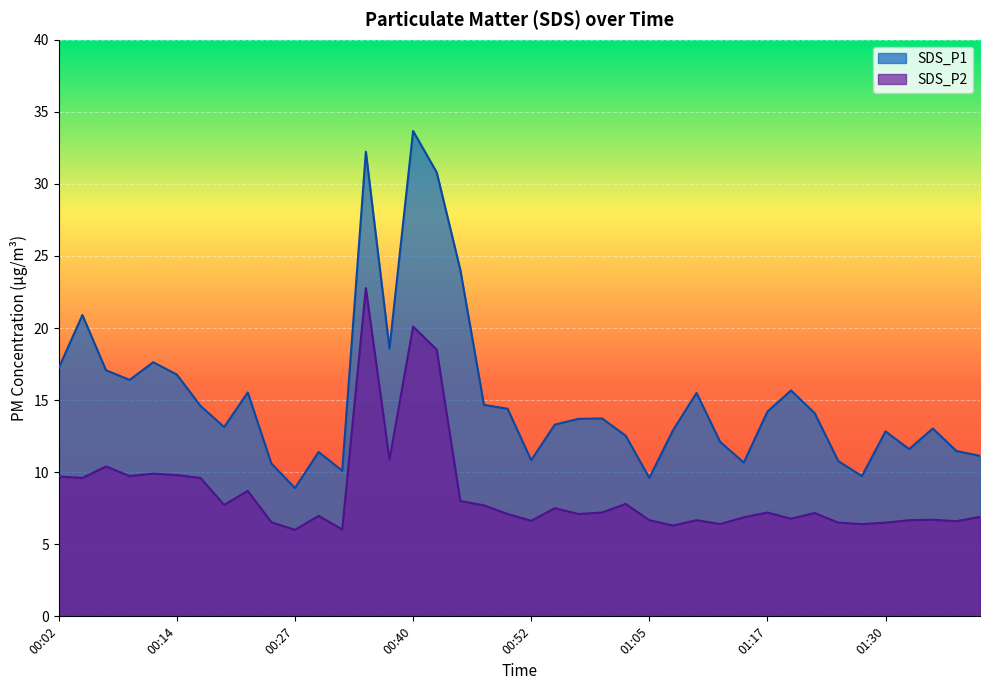

At which category does the chart reach its minimum across all series?

00:27